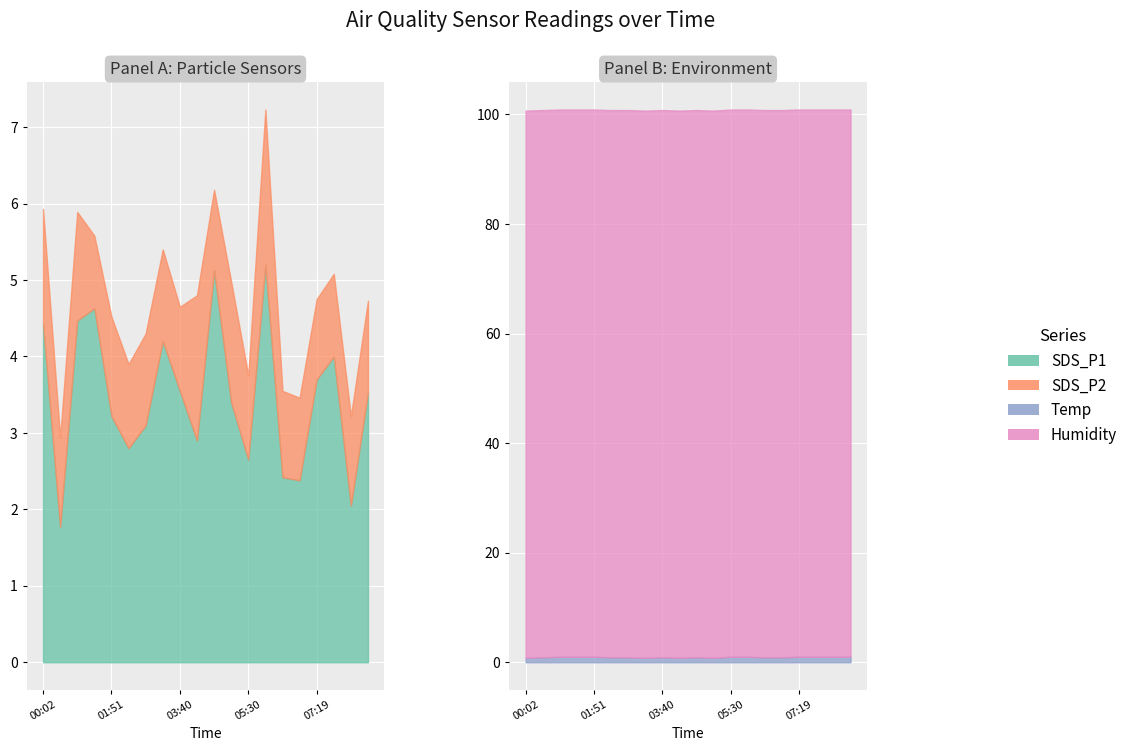

What is the difference between the second highest and minimum values in the SDS_P1 series?

3.4